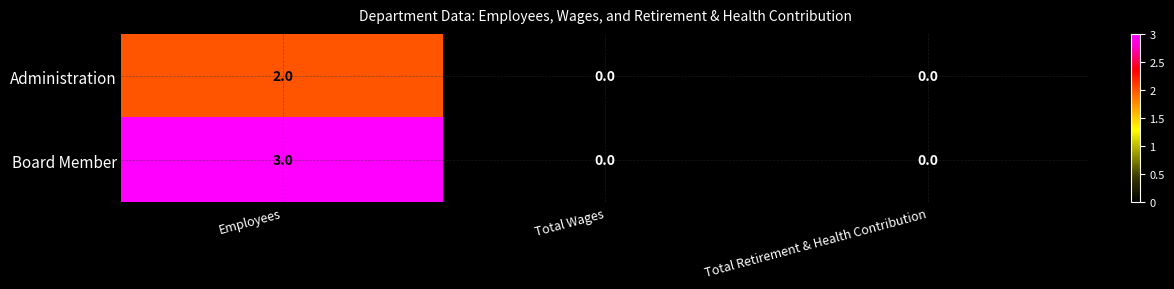

Reading left to right, extract all data points from this chart.

Administration: 2	0	0
Board Member: 3	0	0